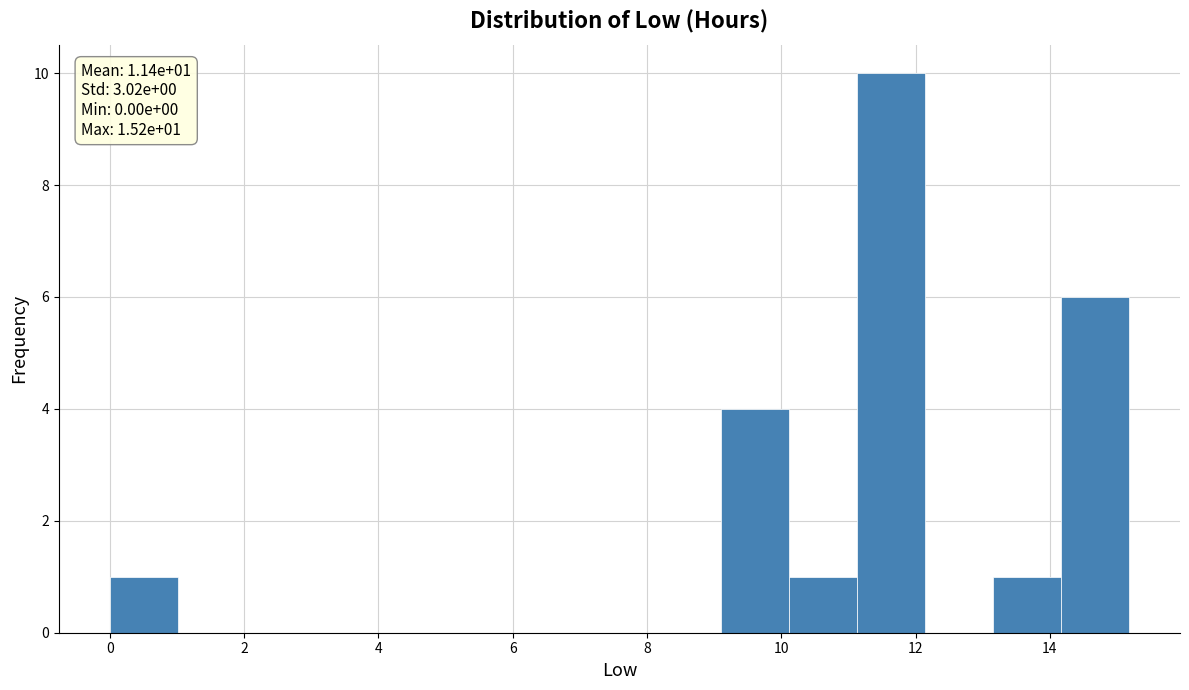

Over which range of the x-axis is the bar tallest?

11.2 to 12.2